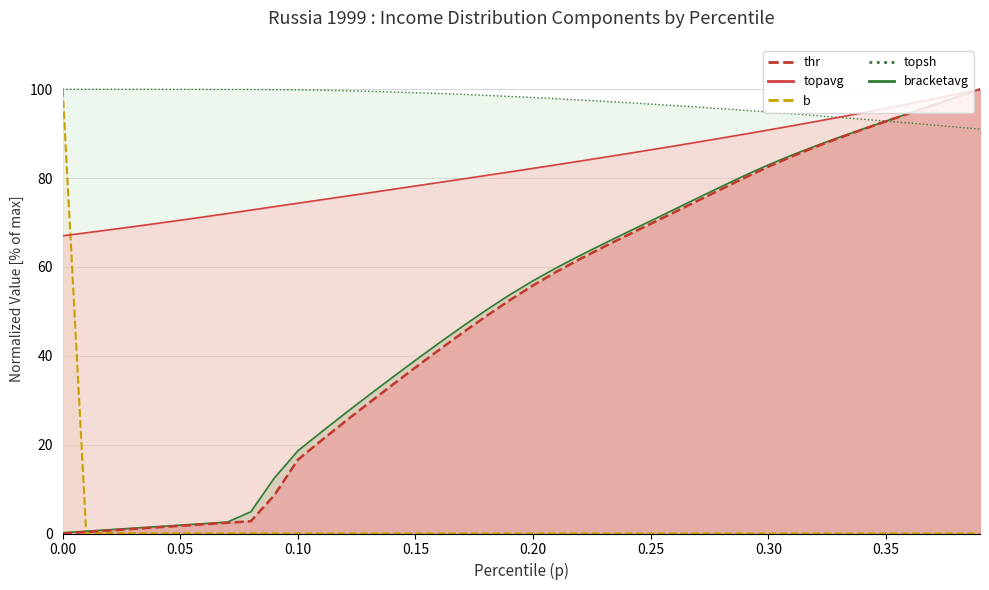

What is the average value of the b series?

2.5